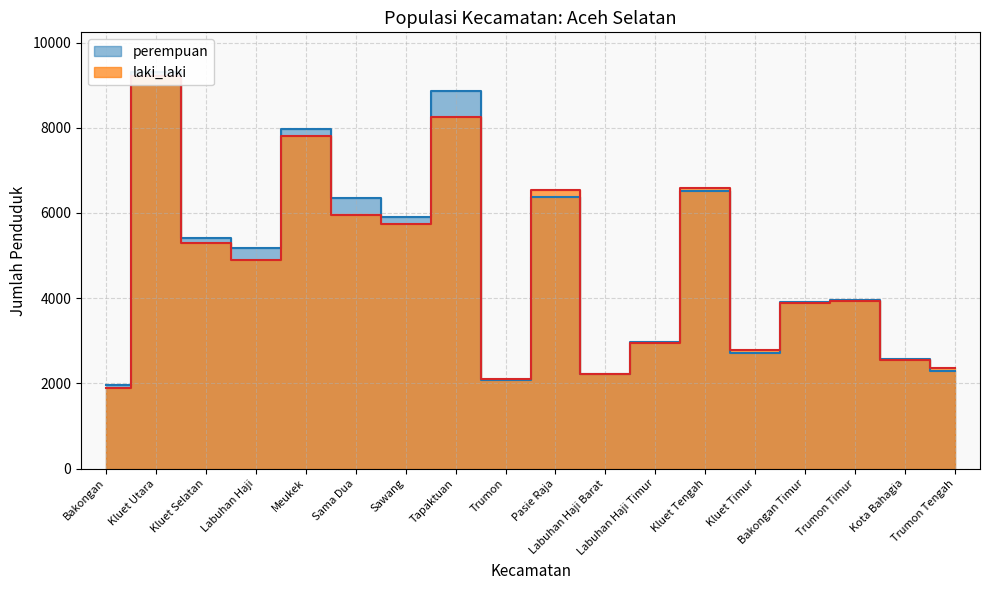

Where is the first local minimum for laki_laki?

Labuhan Haji